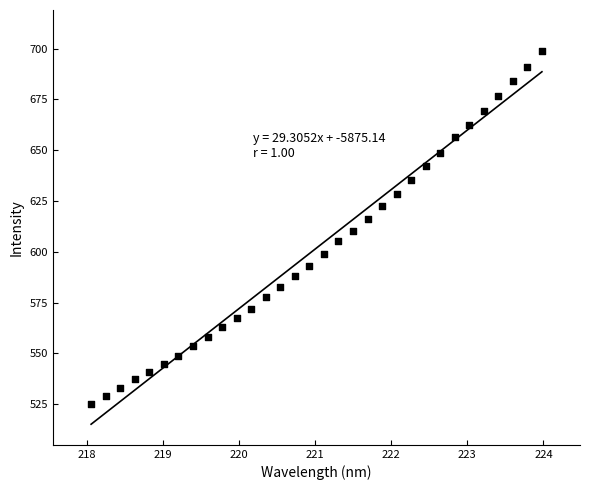

What is the range of X values (max minus min)?

5.9